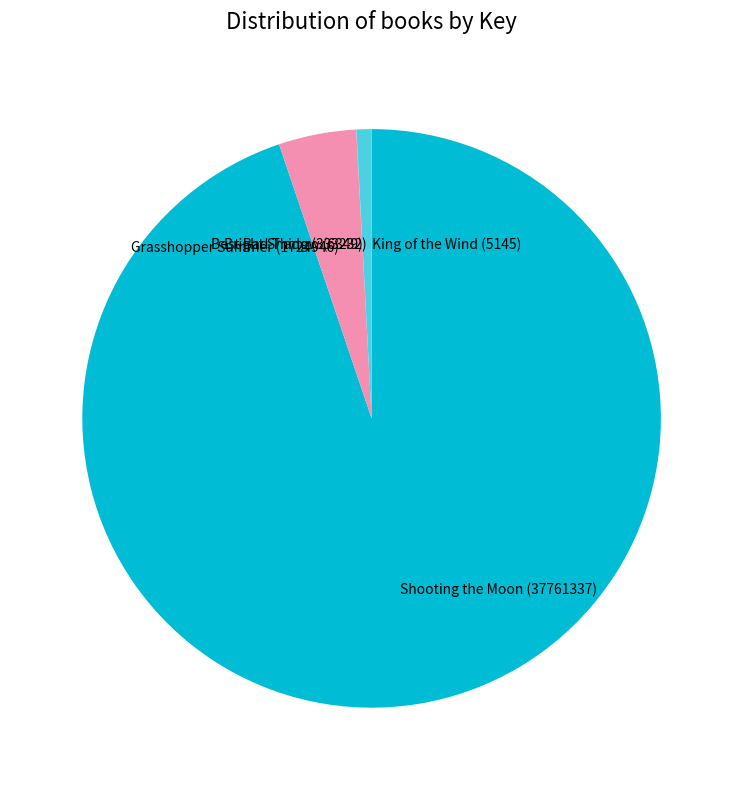

Is there any slice that represents more than half of the pie?

Yes